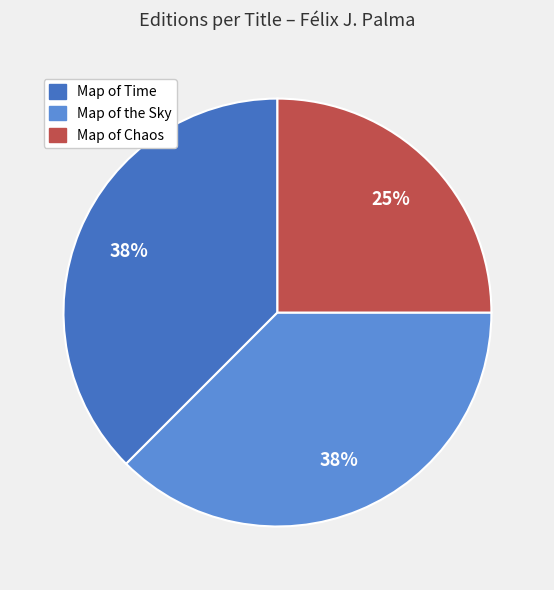

What is the smallest slice in the pie chart?

Map of Chaos